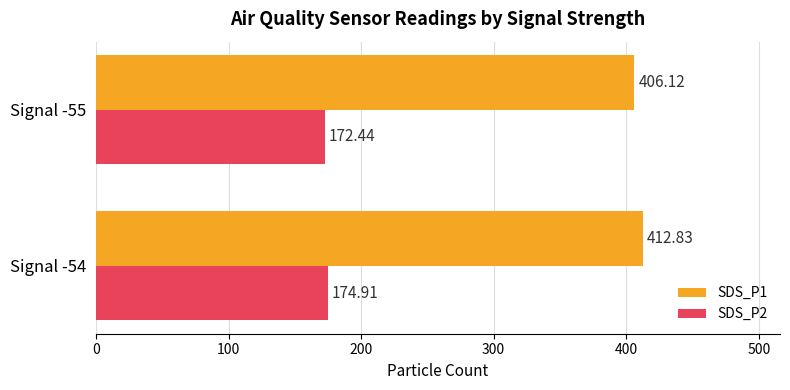

What is the highest value of the SDS_P2 series?

174.9